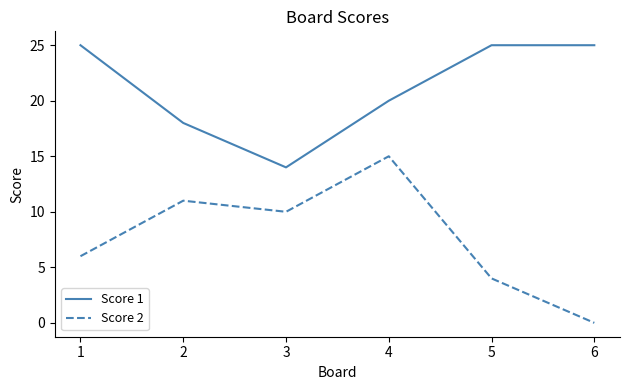

At which category is the sum across all series the highest?

4